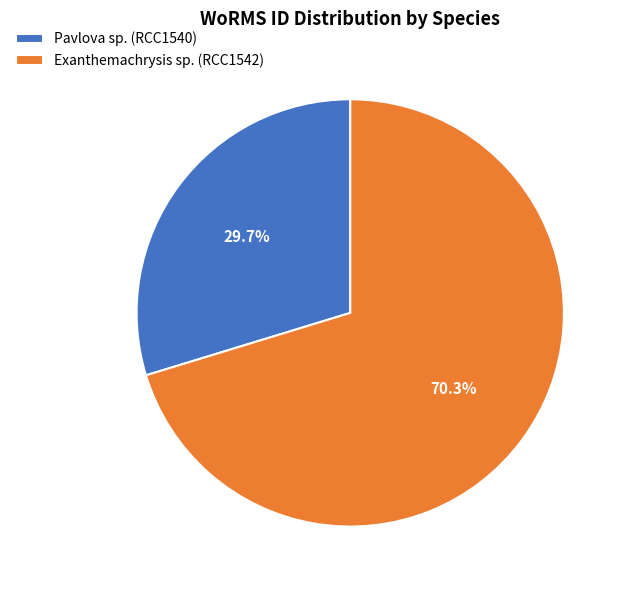

How much of the chart is everything except Pavlova sp. (RCC1540)?

70.3%